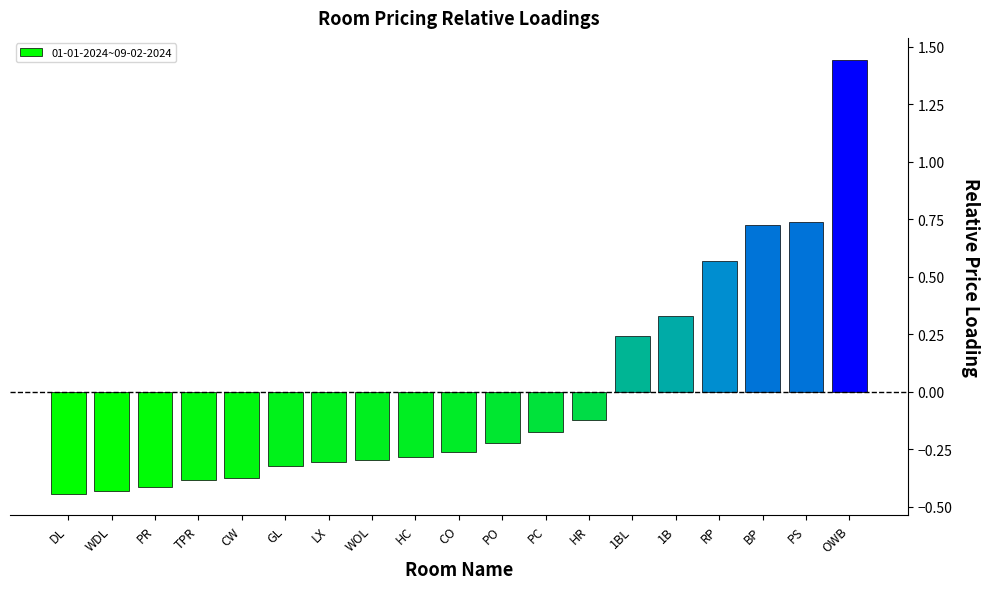

Are the bars grouped side by side (vs. stacked)?

No